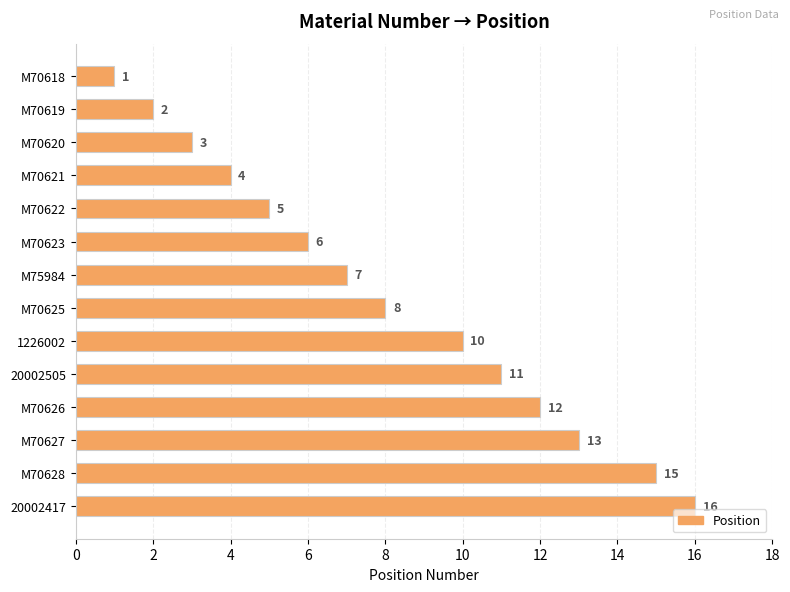

The value at M70619 is 1. True or false?

False